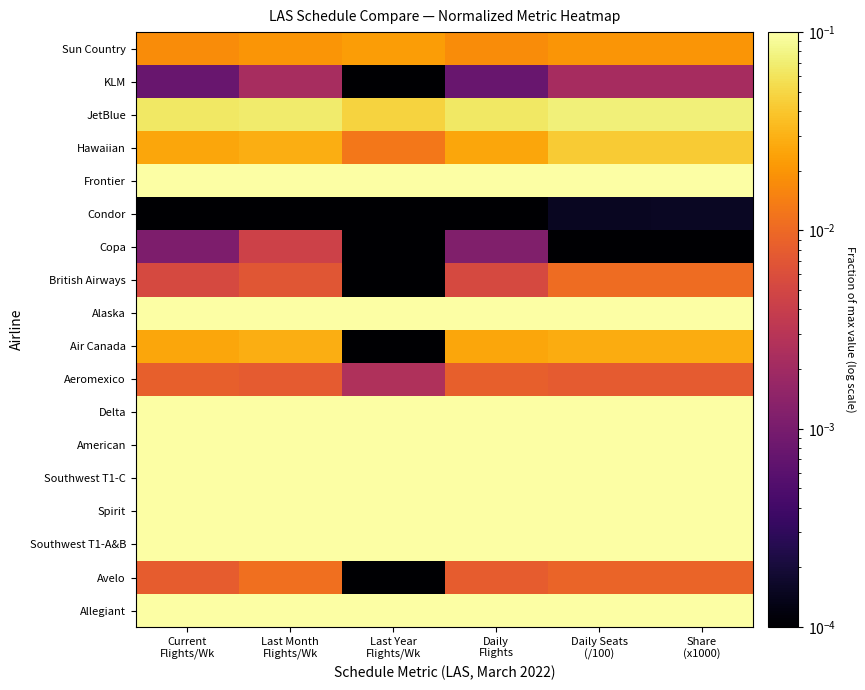

Rank the series by their maximum value, from highest to lowest.

Southwest T1-A&B, Southwest T1-C, Spirit, Frontier, Delta, American, Allegiant, Alaska, JetBlue, Hawaiian, Air Canada, Sun Country, Avelo, British Airways, Aeromexico, Copa, KLM, Condor